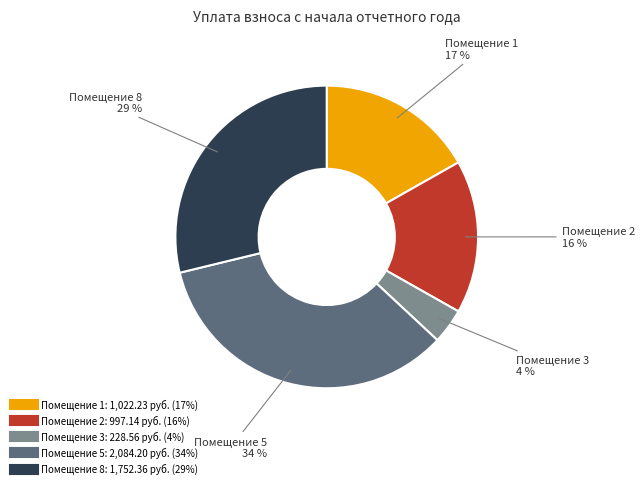

Does any single category account for the majority?

No